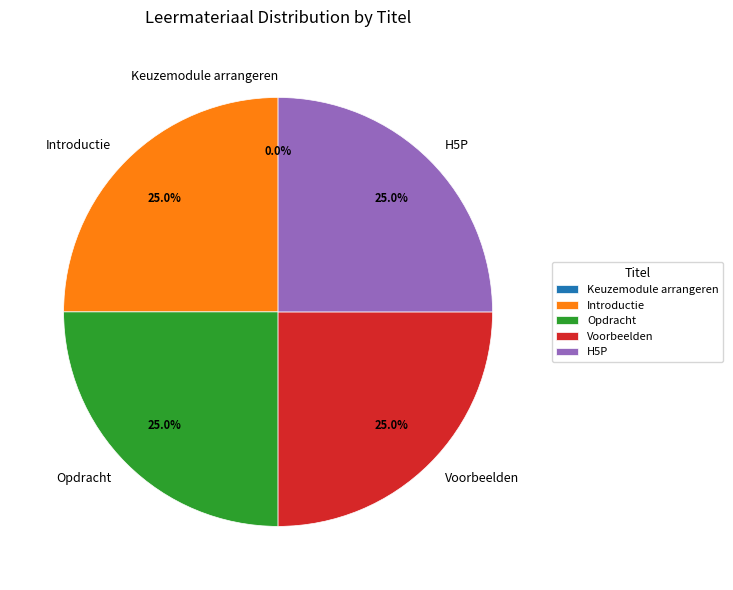

Does Opdracht represent more than half of the total?

No